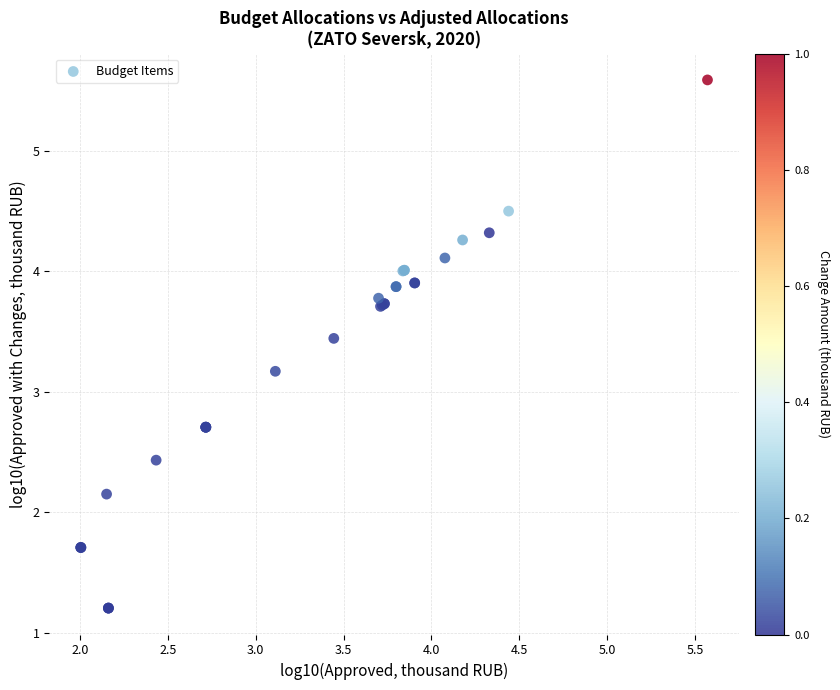

What Y value in the scatter plot is closest to 3?

3.2